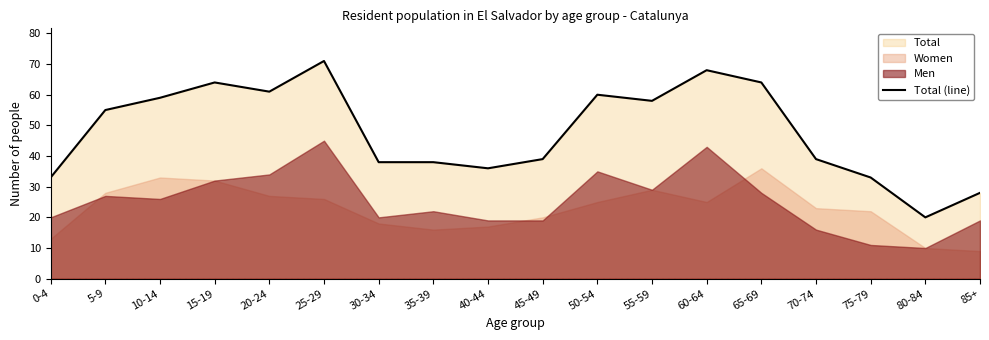

What is the change in value from 20-24 to 80-84?

-41